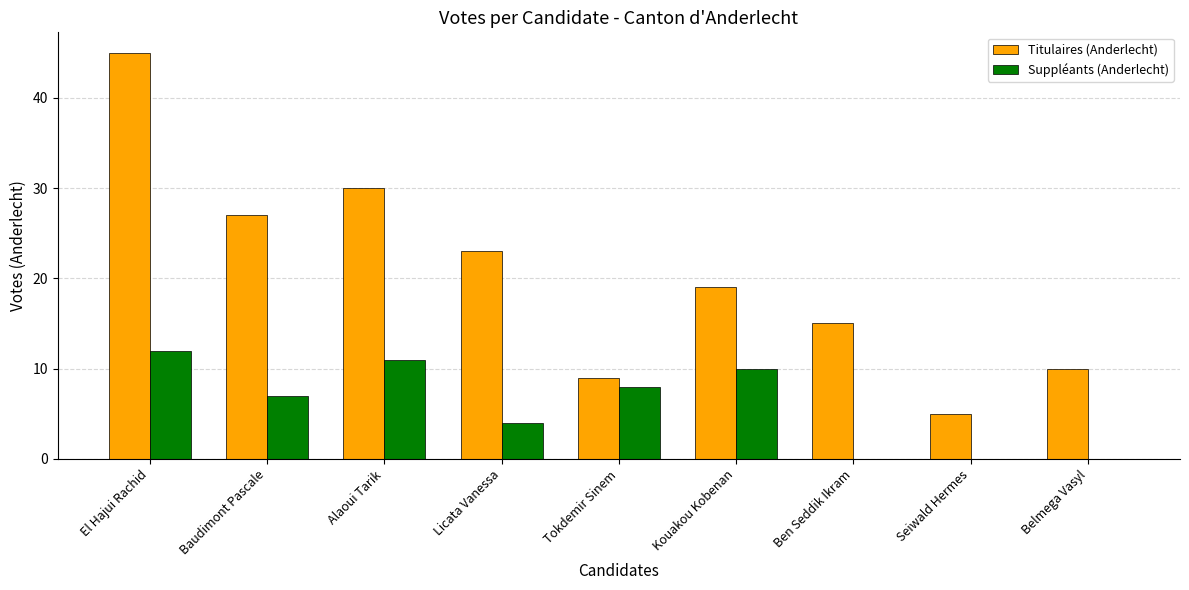

At which label is Suppléants (Anderlecht) closest to 6?

Baudimont Pascale